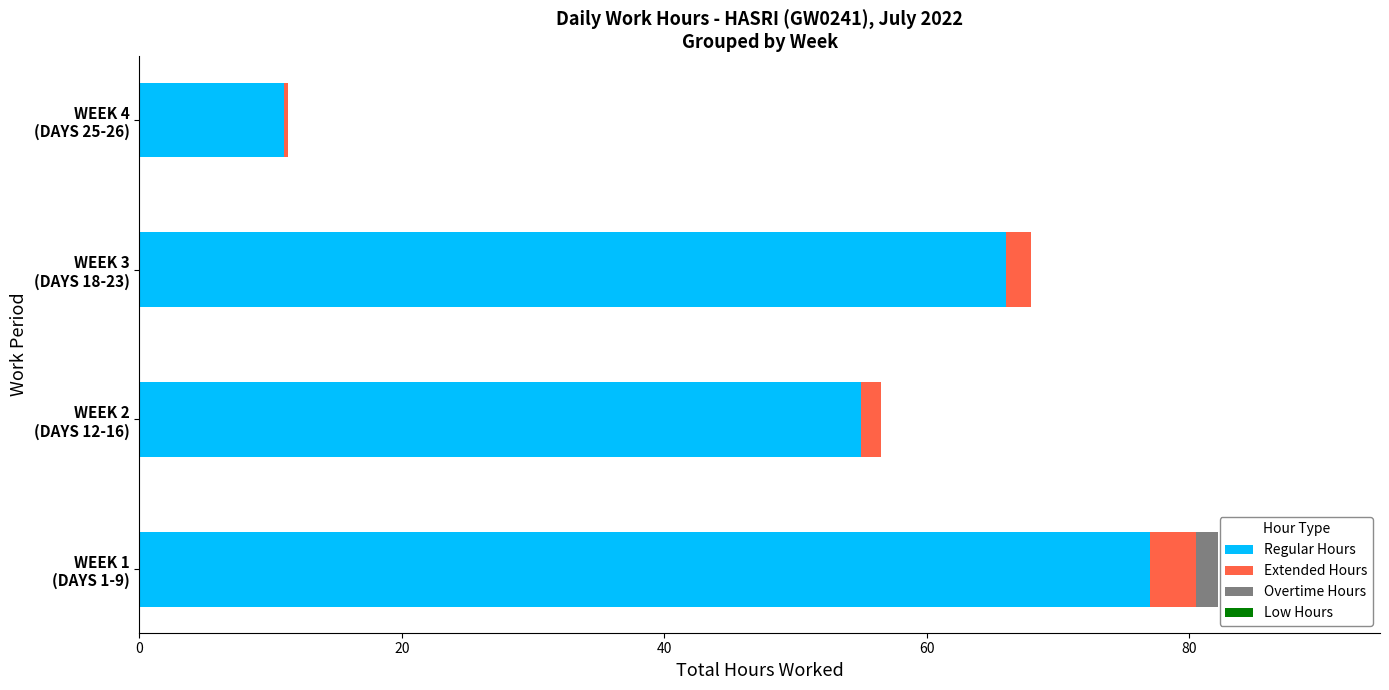

What is the sum of all Regular Hours values?

209.0